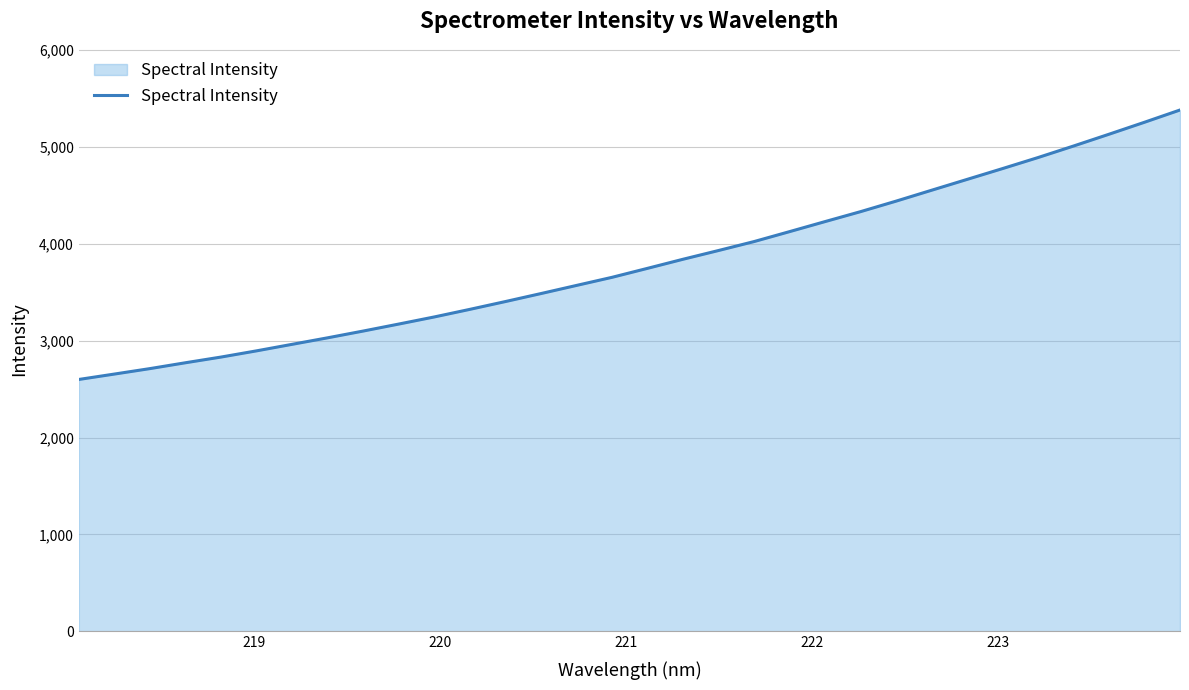

What is the maximum value shown in the chart?

5383.1